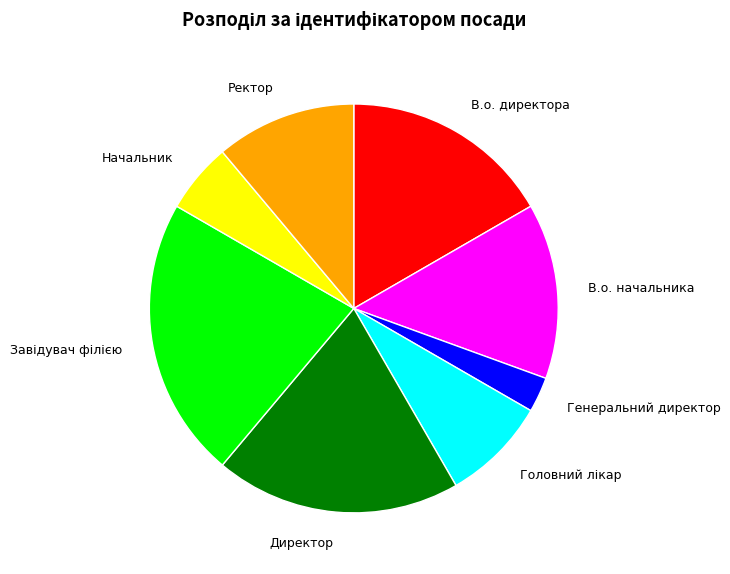

What is the smallest slice in the pie chart?

Генеральний директор